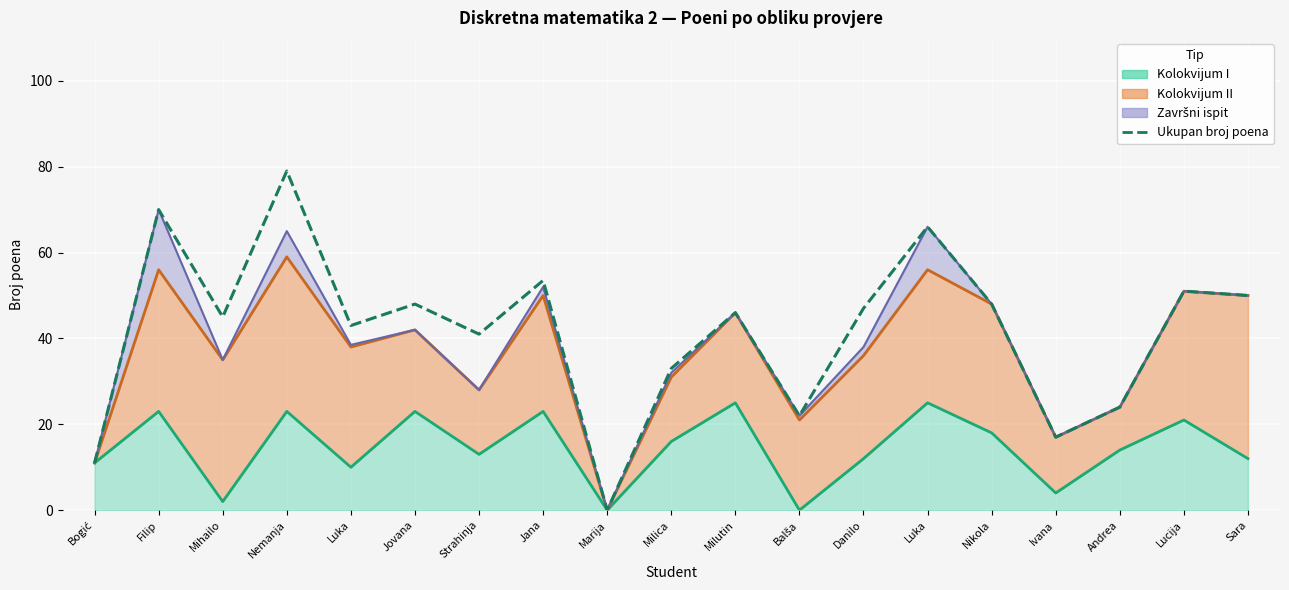

Approximately how many times larger is the value at Luka compared to Jana?

0.8